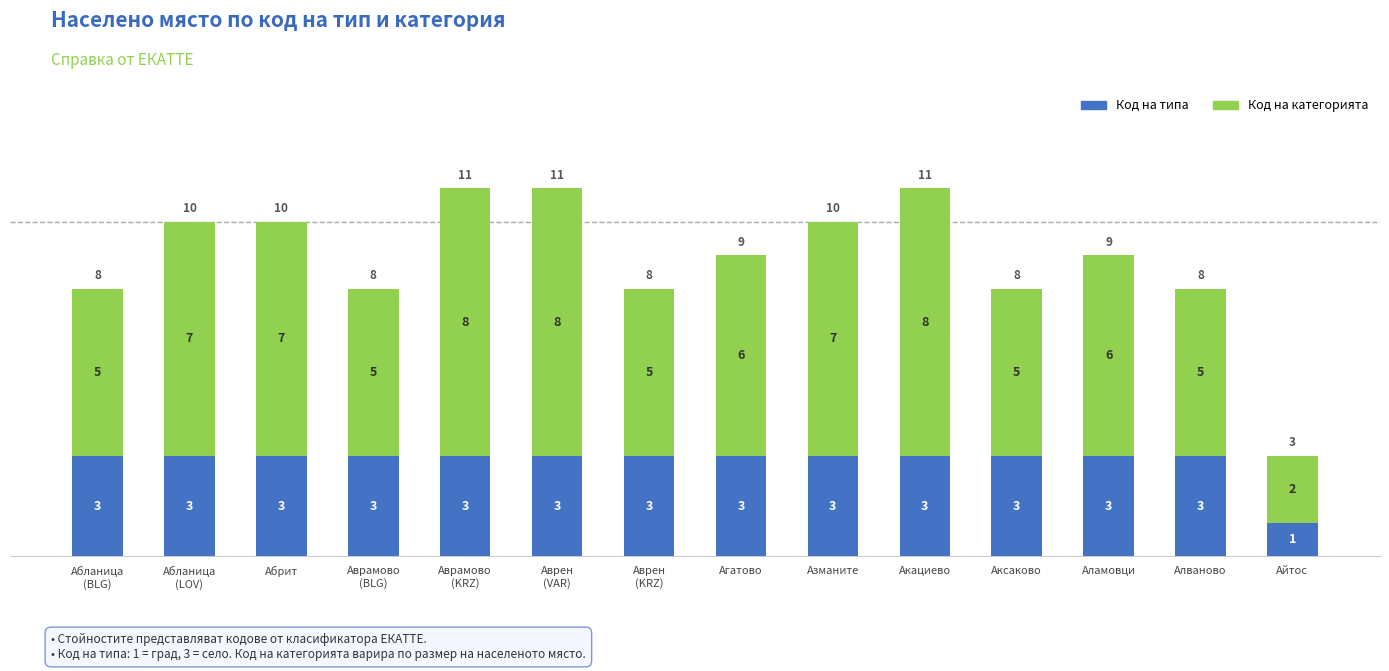

Which category has the lowest value in the Код на типа series?

Айтос